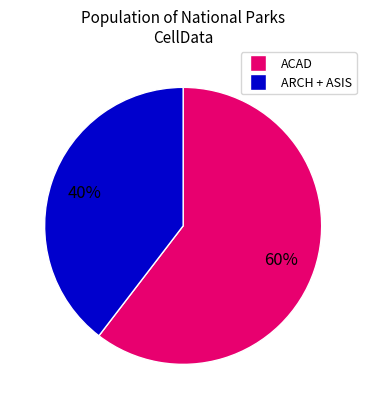

Count the number of slices in the pie.

2